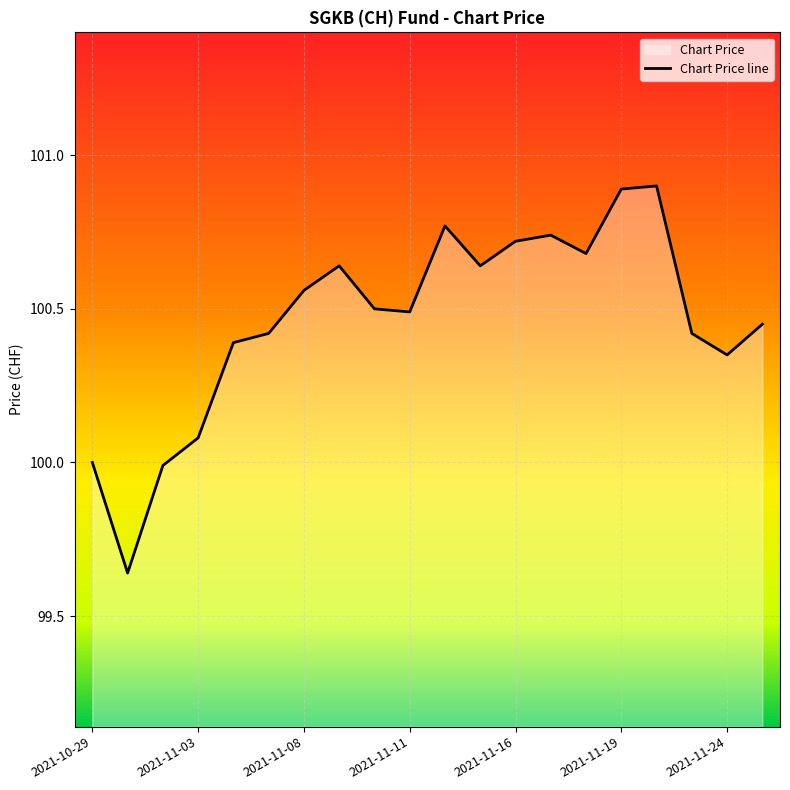

What is the greatest value displayed?

100.9